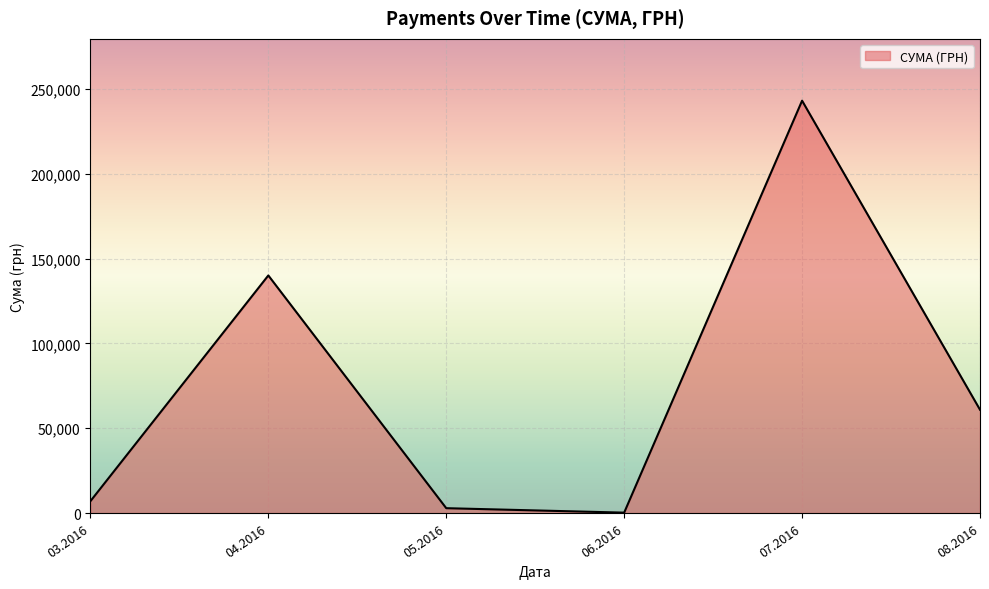

What is the difference between the maximum and minimum values?

242817.9